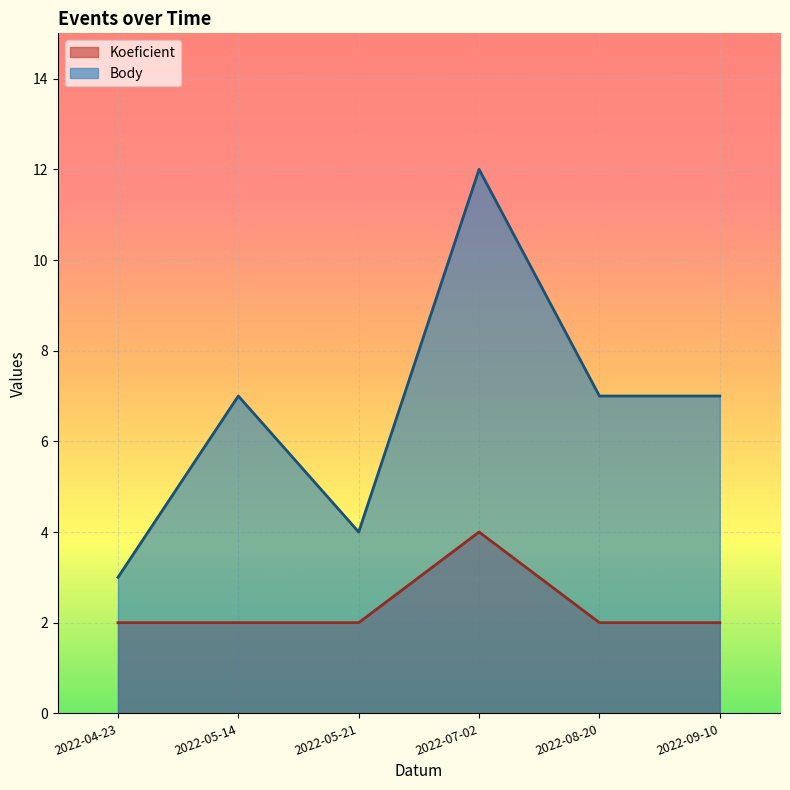

Reading left to right, what are all the values shown in this chart?

Koeficient: 2	2	2	4	2	2
Body: 3	7	4	12	7	7